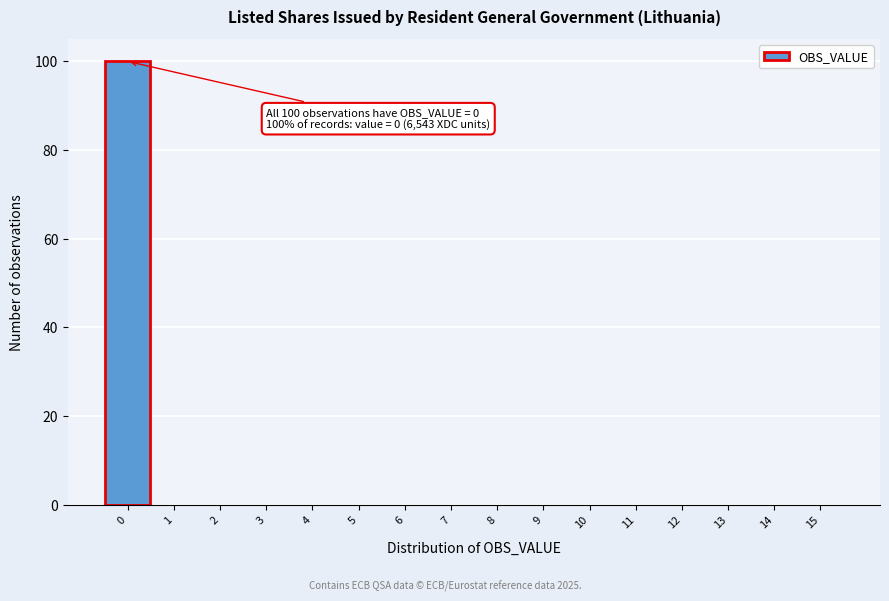

Over which range of the x-axis is the bar tallest?

-0.5 to 0.5